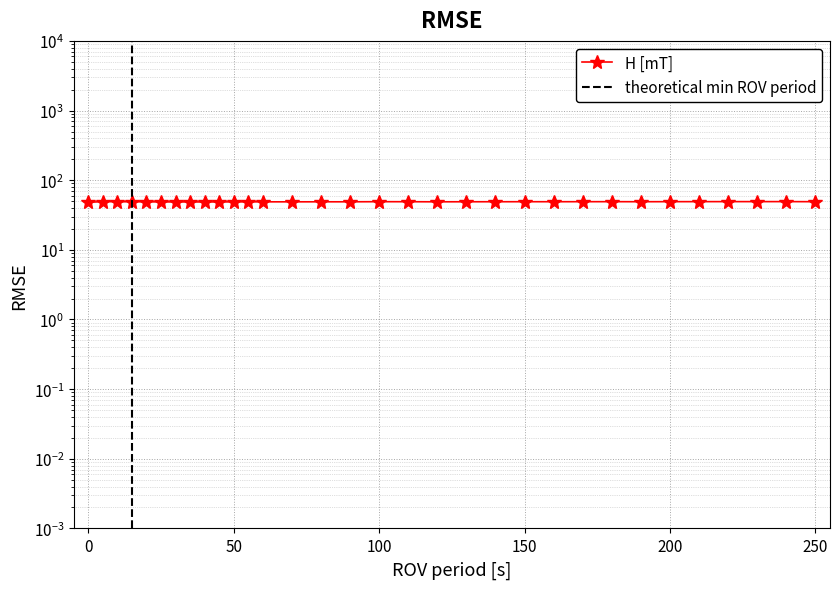

What is the value of the 19th point from the left?

48.9